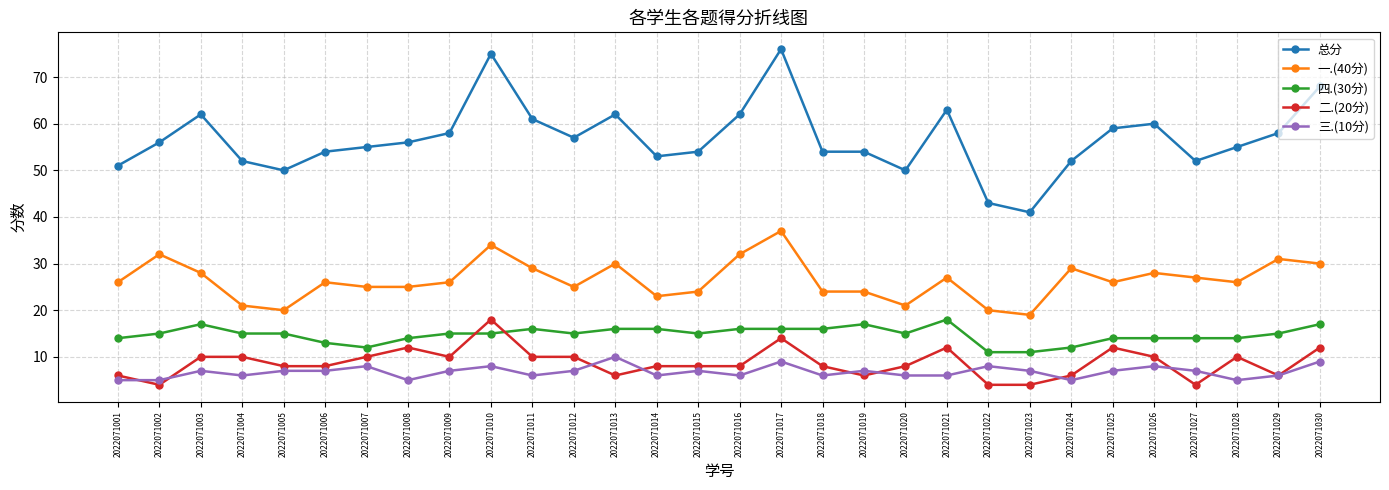

The value of 总分 at 2022071005 is 23. True or false?

False